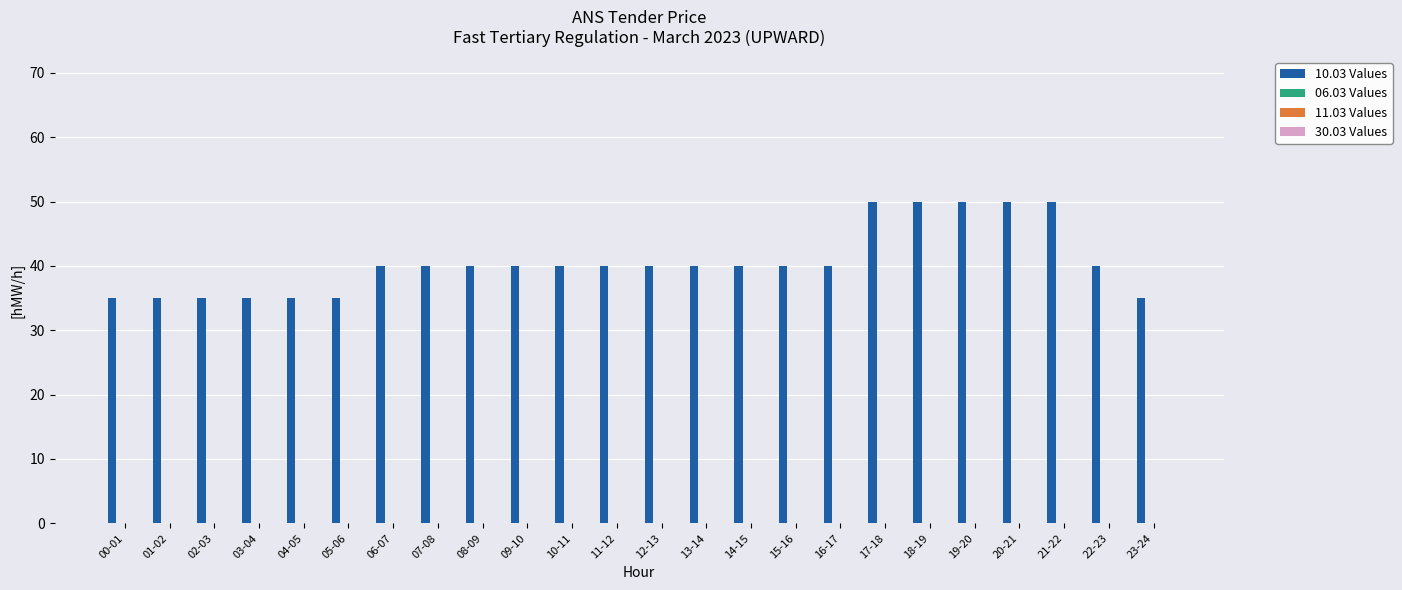

What is the value of the 13th bar from the left?

40